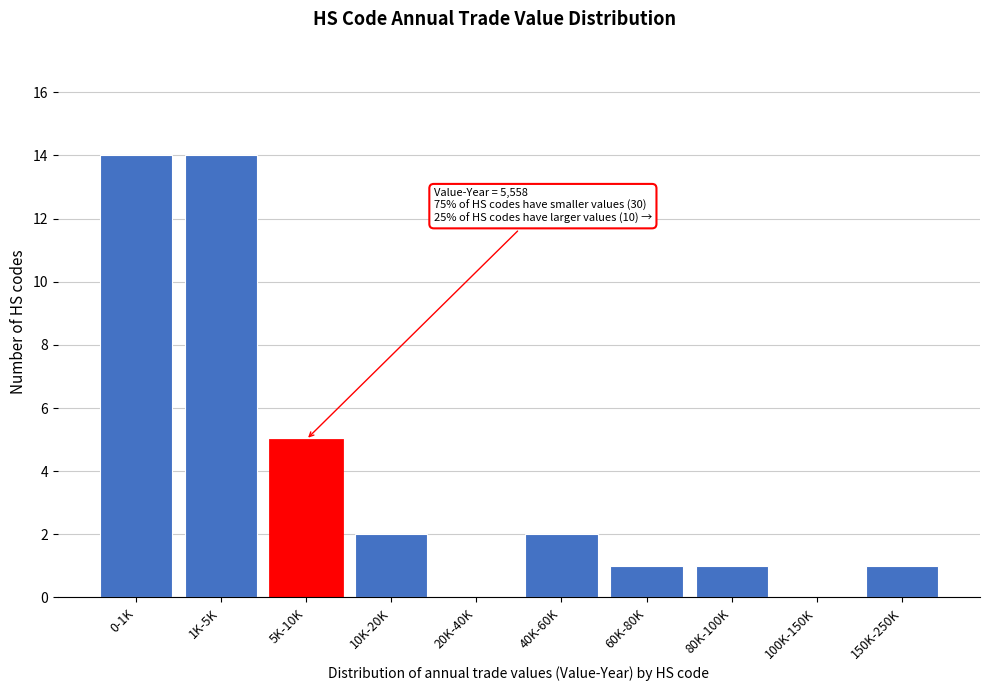

Reading left to right, transcribe all the data shown in this chart.

0-1K=14	1K-5K=14	5K-10K=5	10K-20K=2	20K-40K=0	40K-60K=2	60K-80K=1	80K-100K=1	100K-150K=0	150K-250K=1